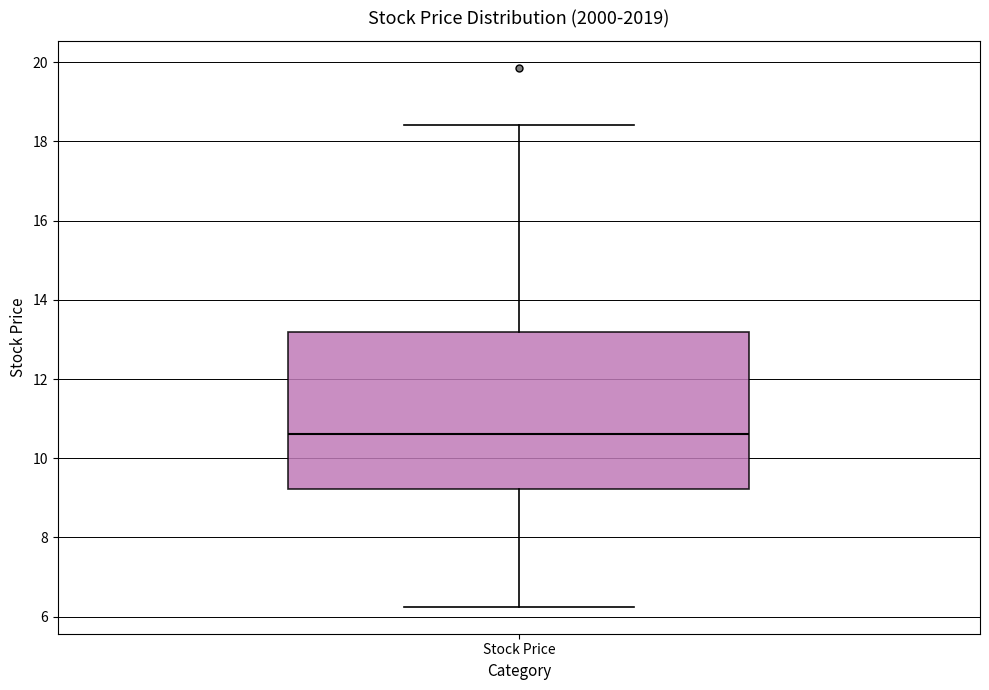

Read this box plot against the y-axis: the position of the median line, the range covered by the box, and the ends of both whiskers. The values are not printed on the chart, so give them approximately, as read against the axis.

median 10.6, box 9.2 to 13.2, whiskers 6.2 to 18.4